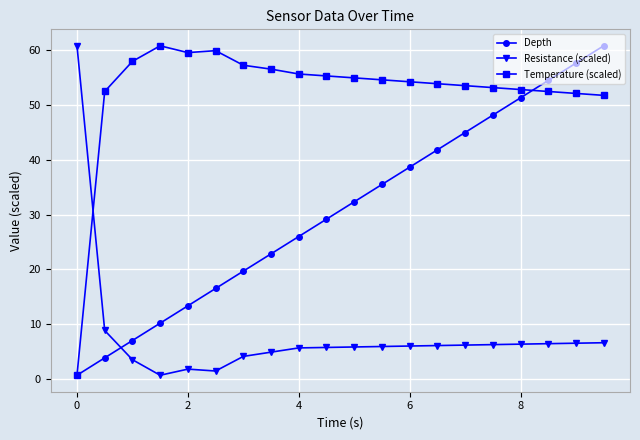

How many lines are shown in the chart?

3